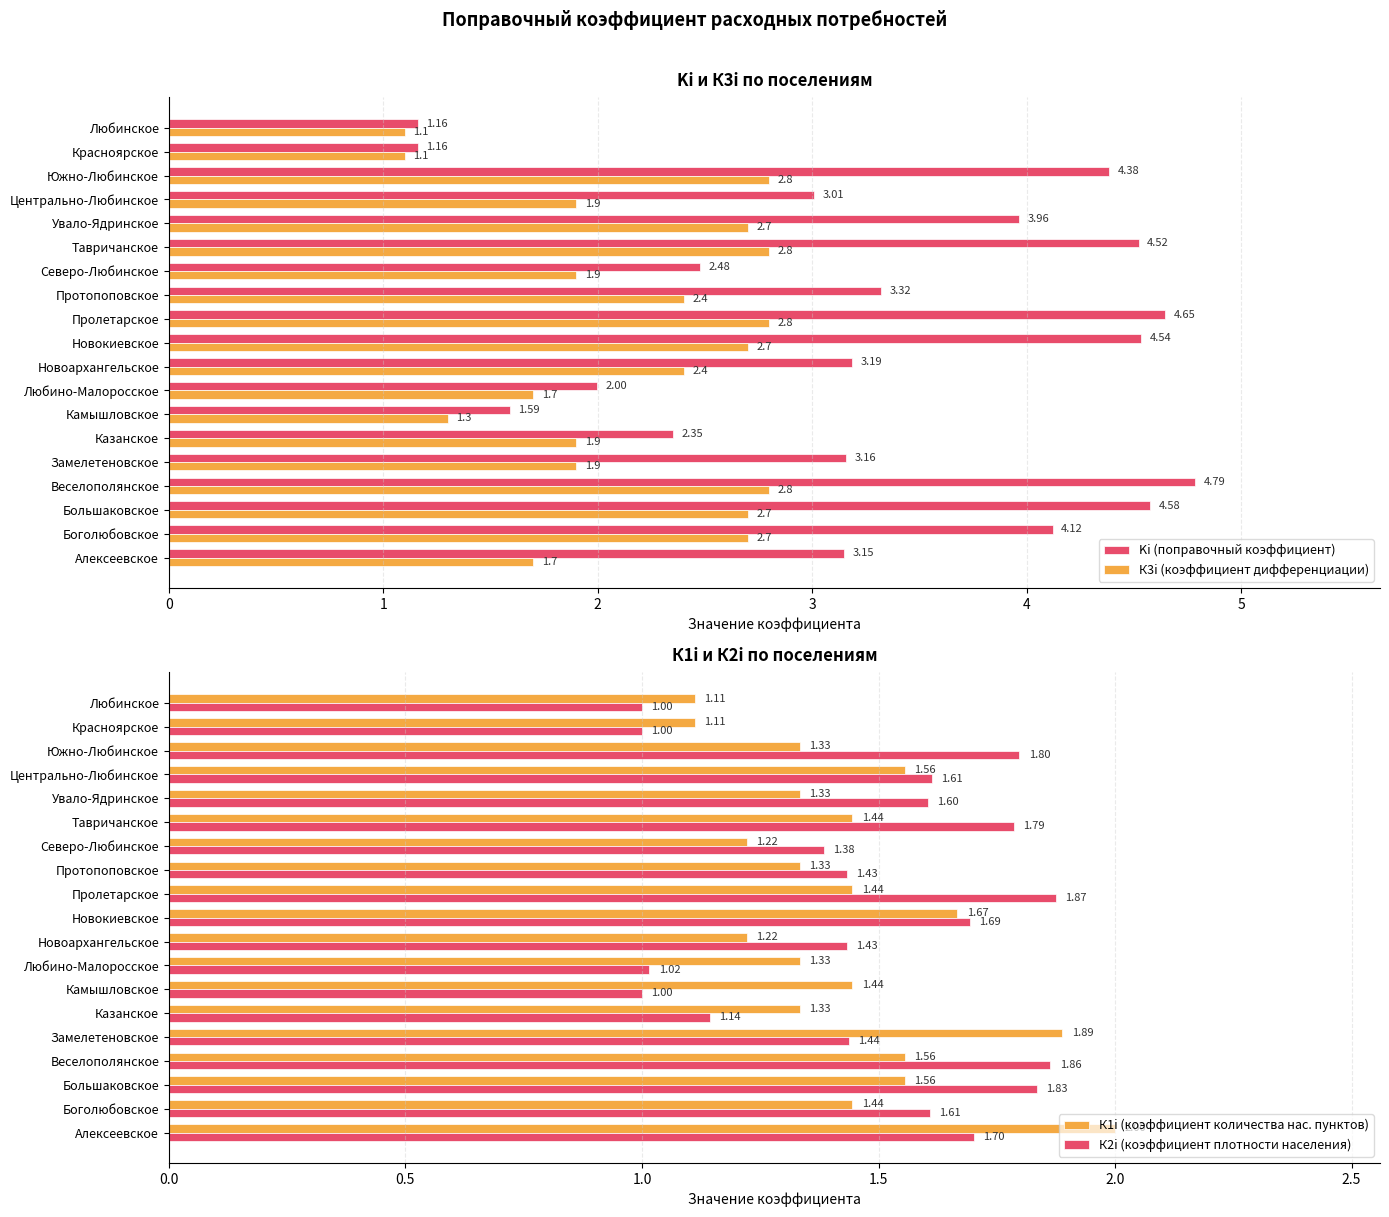

What are all the series names shown in the legend?

Ki (поправочный коэффициент), К3i (коэффициент дифференциации), К1i (коэффициент количества нас. пунктов), К2i (коэффициент плотности населения)